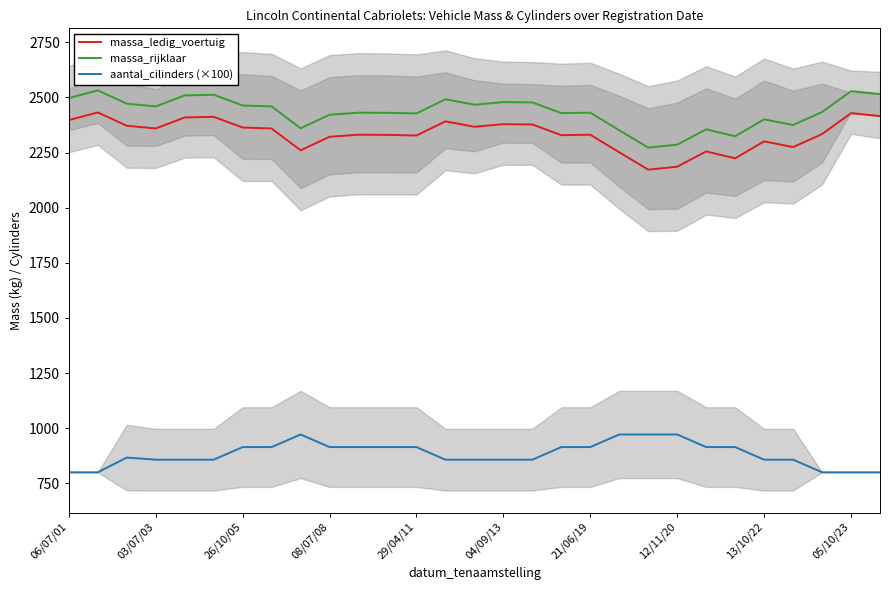

What is the sum of the massa_rijklaar values at 12/11/20 and 06/07/01?

4783.5